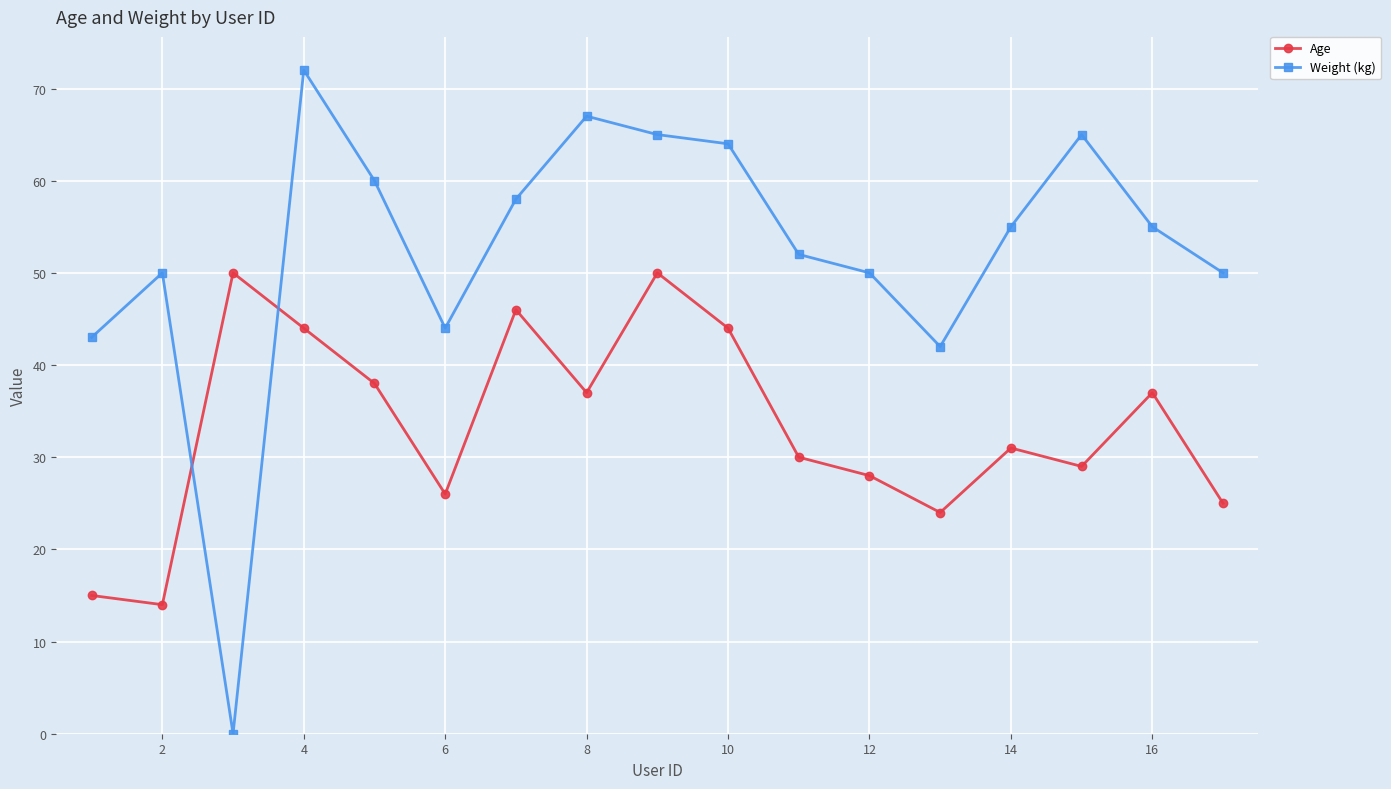

What is the value of the Weight (kg) point at the 8th from the left?

67